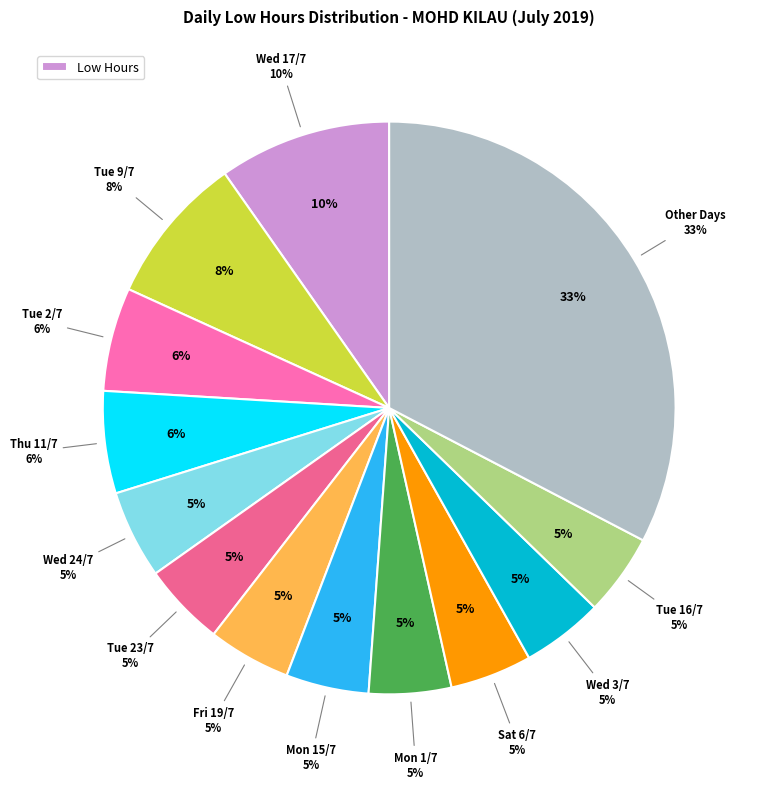

Which has a higher value, Mon 22/7 or Tue 2/7?

Tue 2/7